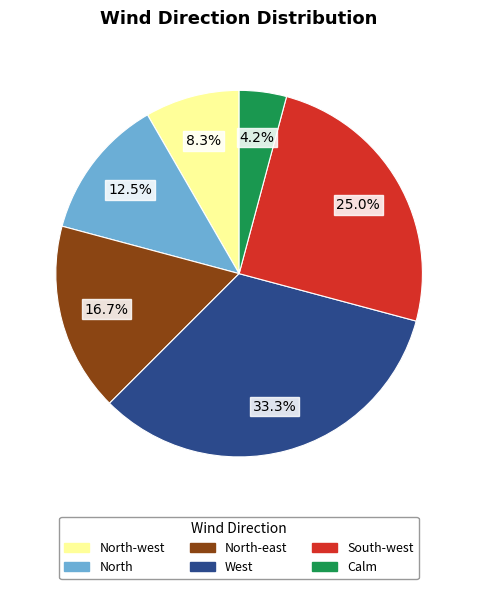

Is there any slice that represents more than half of the pie?

No